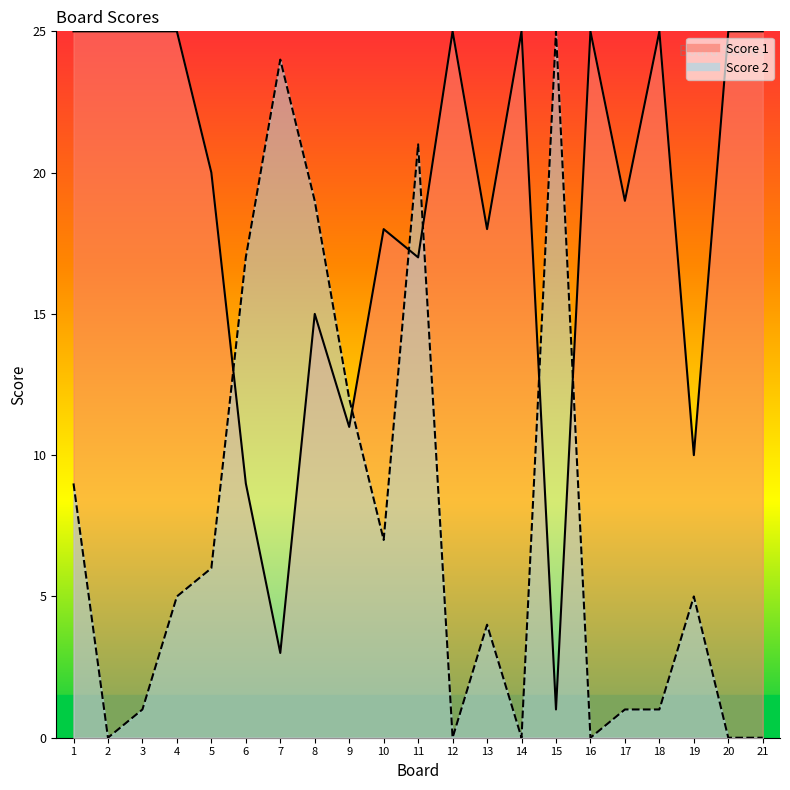

True or false: Score 2 has a value of 7 at 10.

True